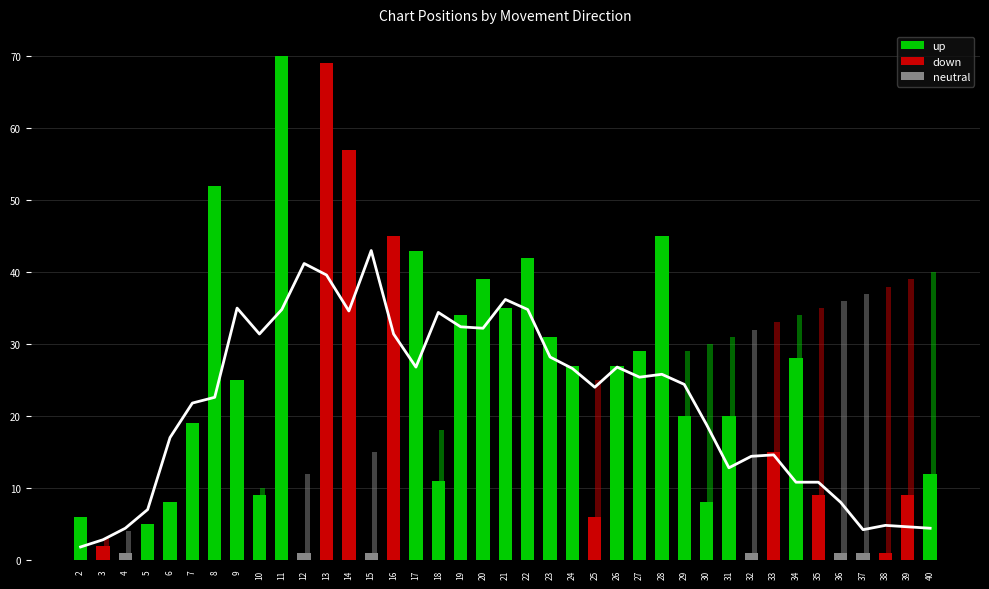

Where does the data first go above 24?

9